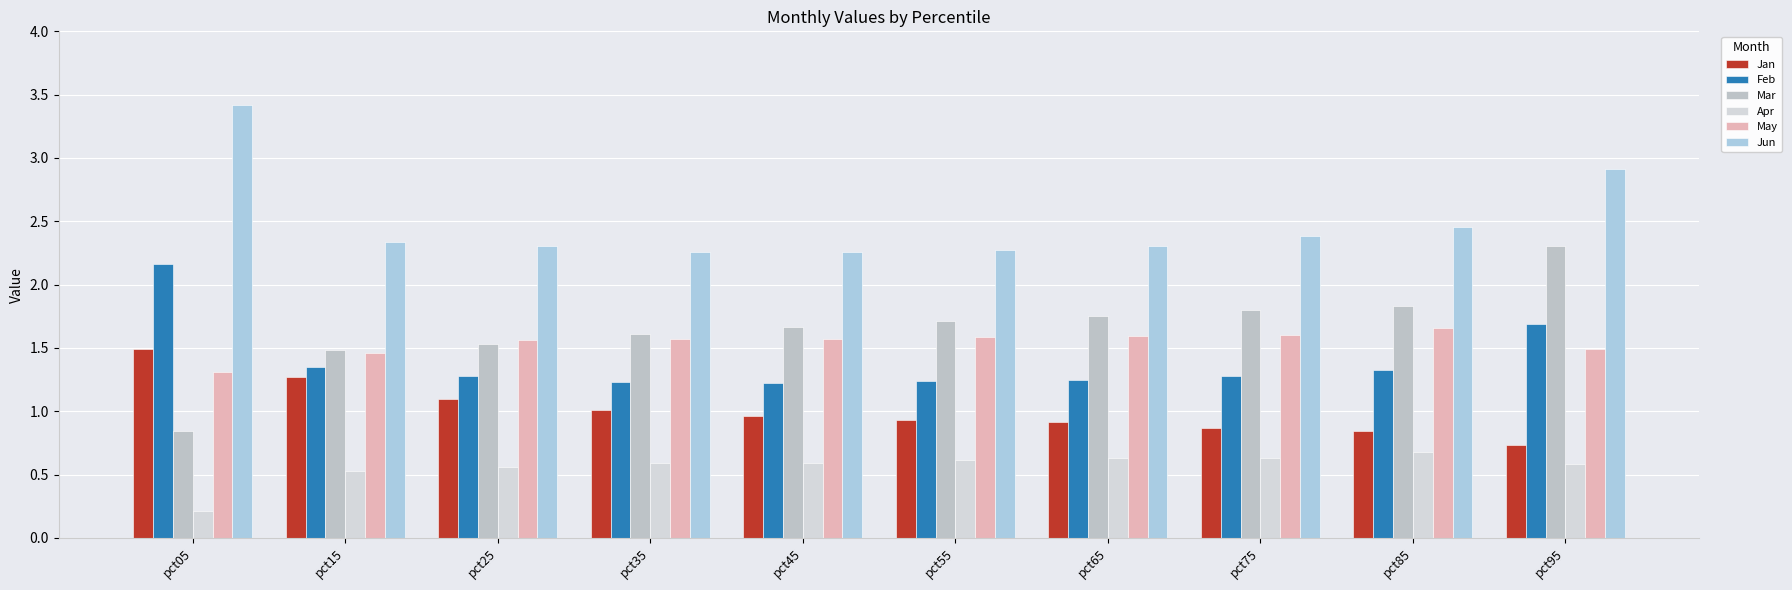

List the series in order of their peak value, lowest first.

Apr, Jan, May, Feb, Mar, Jun